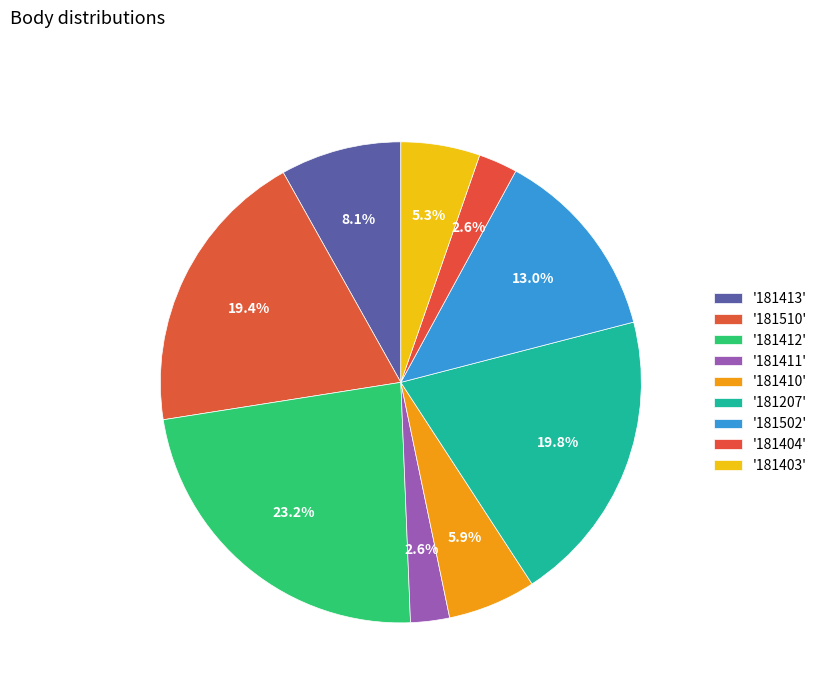

Count the number of slices in the pie.

9